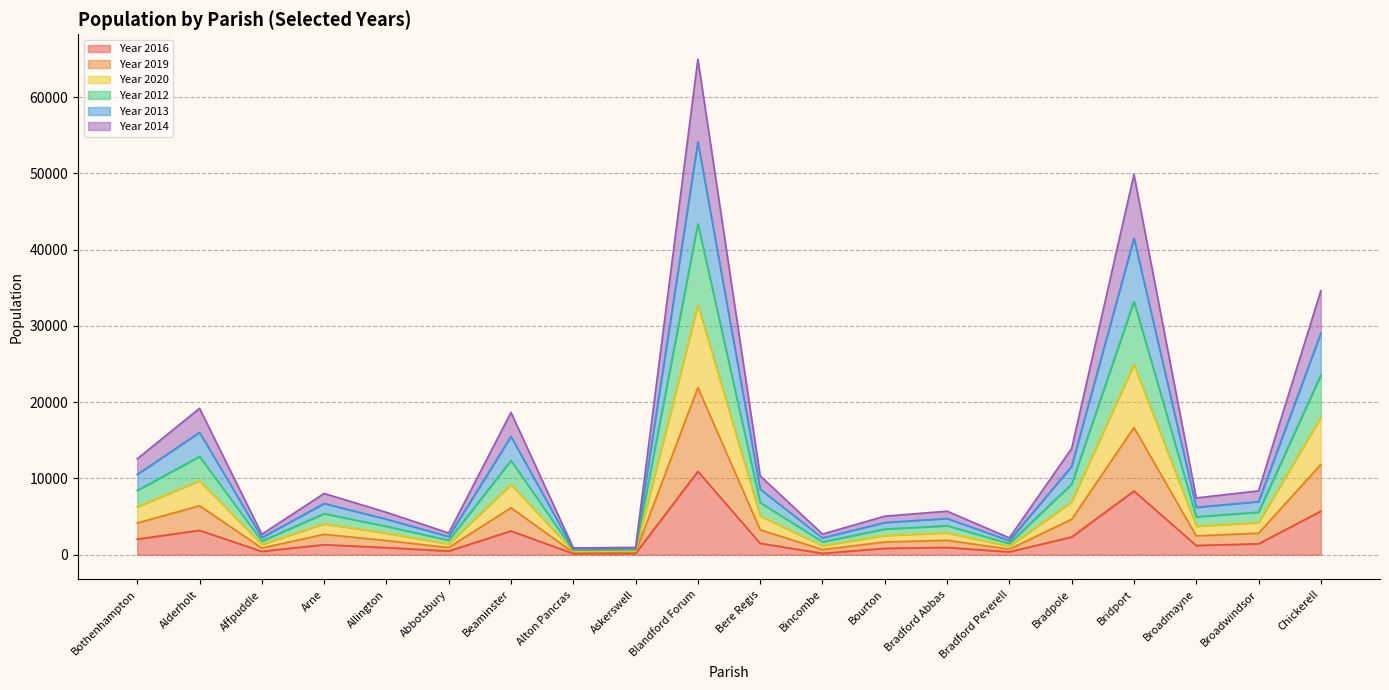

At which category is the sum across all series the highest?

Blandford Forum